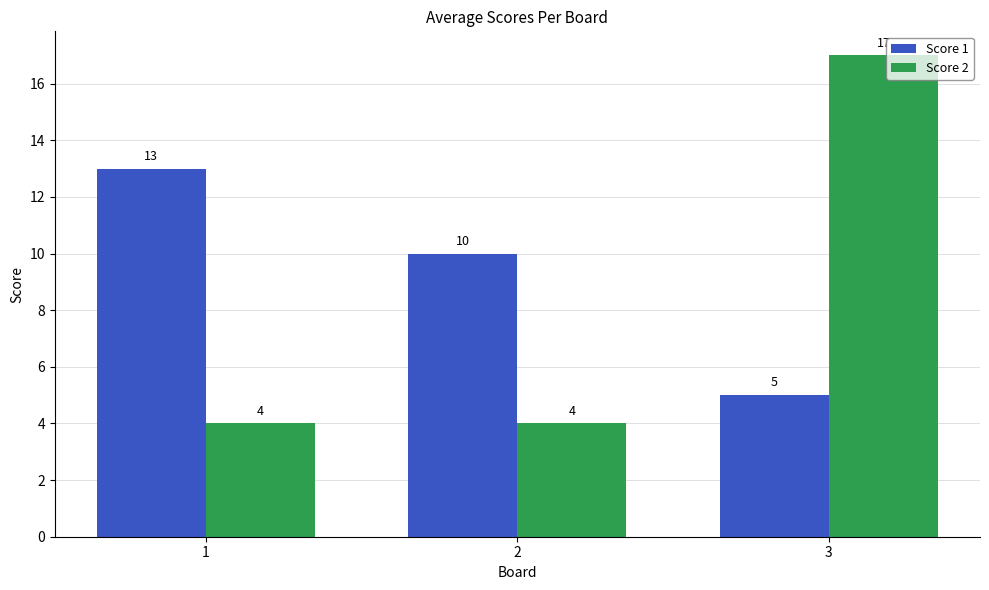

Which series has the widest spread of values?

Score 2